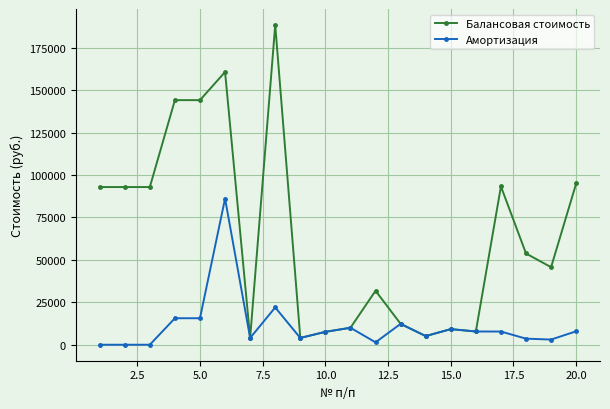

What are all the series names shown in the legend?

Балансовая стоимость, Амортизация